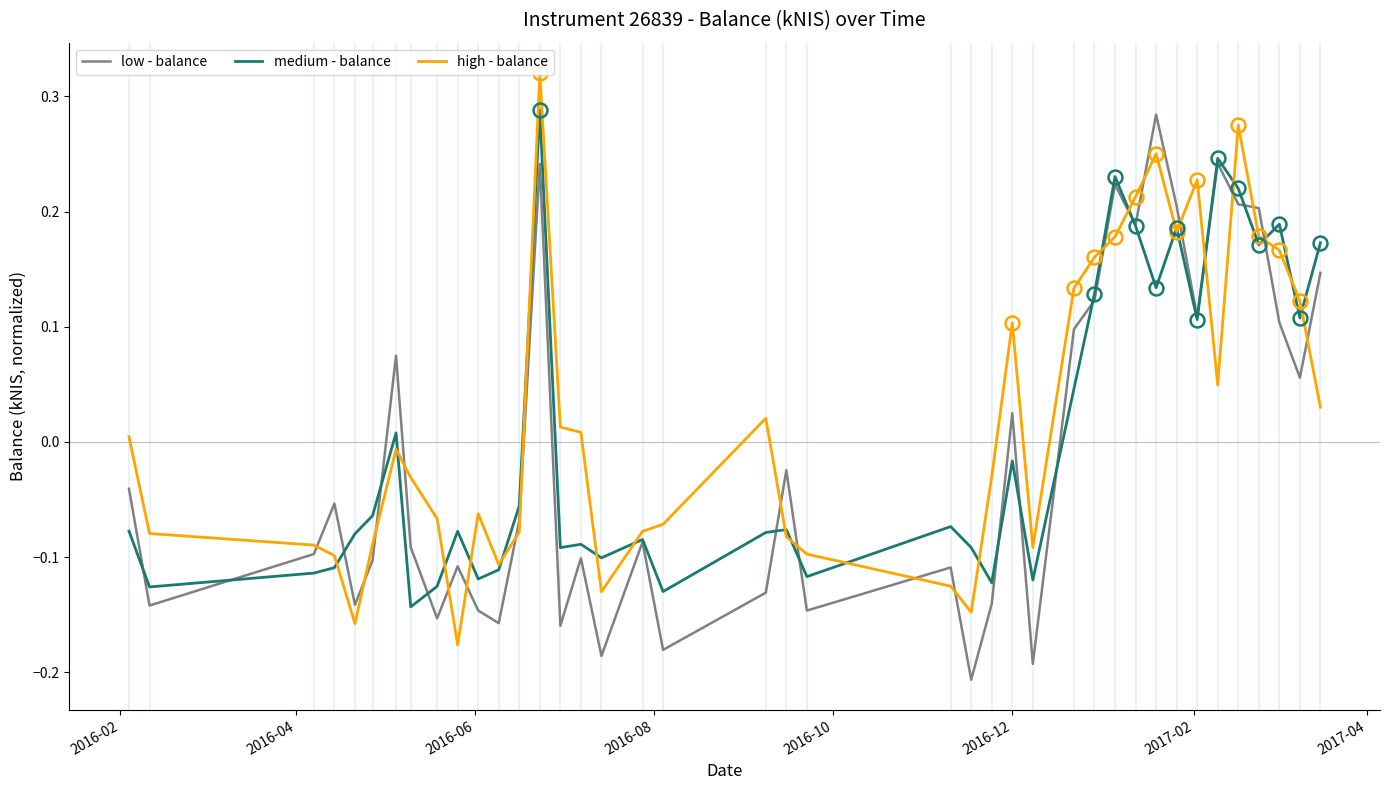

List the series in order of their overall mean, highest first.

high - balance, medium - balance, low - balance